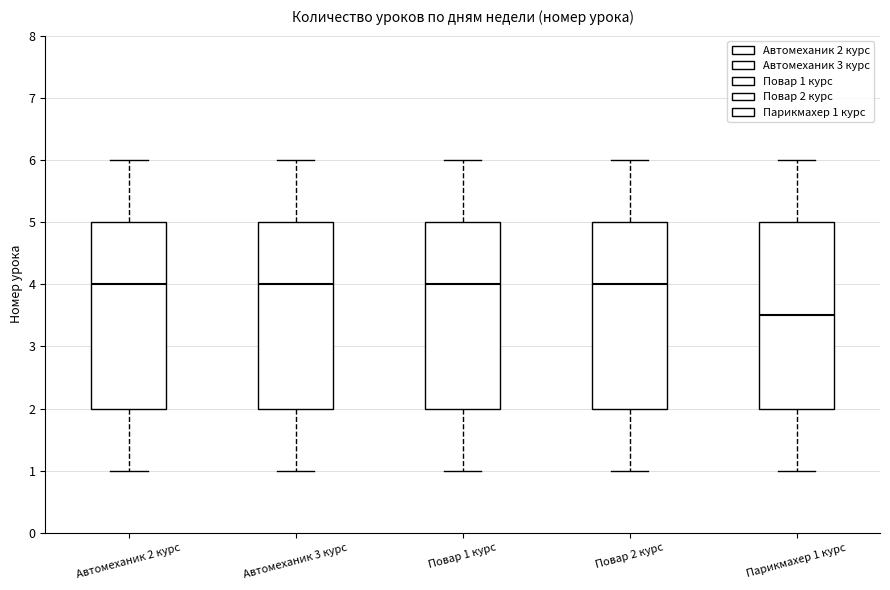

Where does the lower whisker of the box for Повар 1 курс end on the y-axis? The values are not printed on the chart, so give them approximately, as read against the axis.

1.0